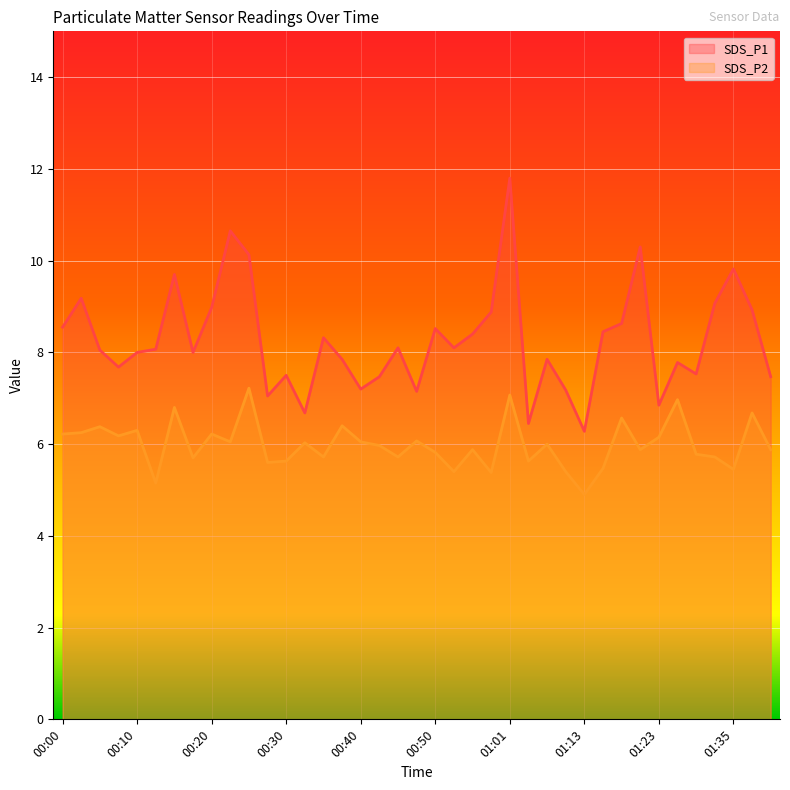

At which category is the sum across all series the highest?

01:01